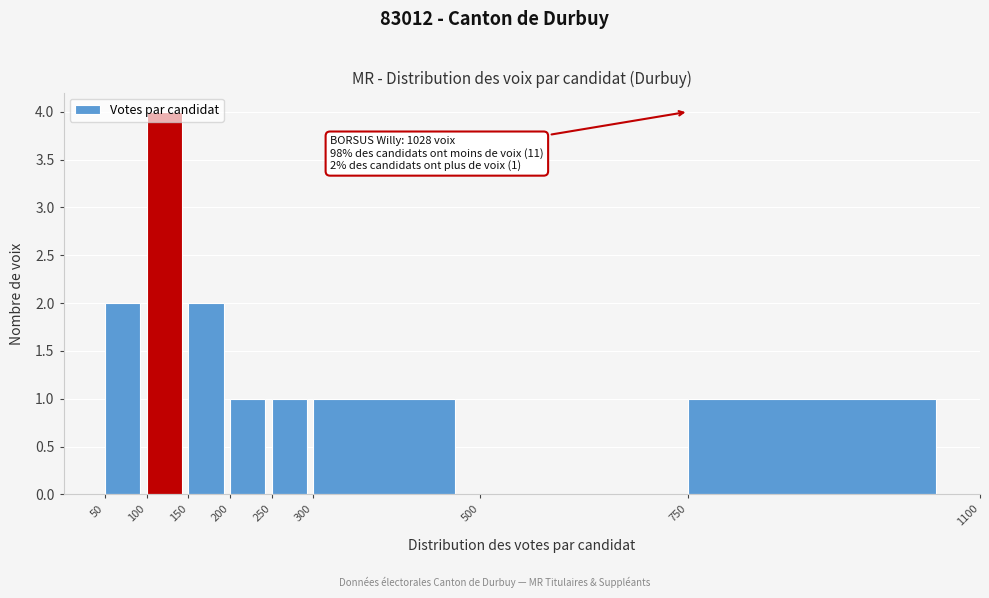

Over which range of the x-axis is the bar tallest?

100 to 150